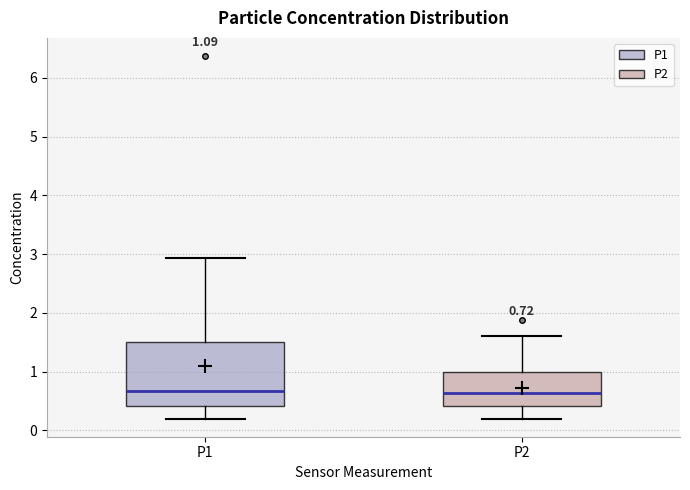

Comparing the boxes themselves (not the whiskers), which one is the tallest?

P1